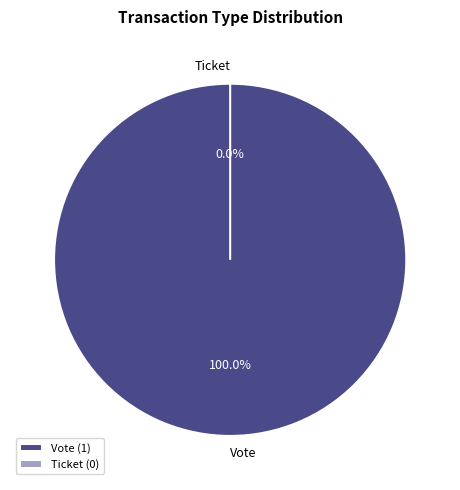

What percentage is the Vote slice, to the nearest percent?

100%